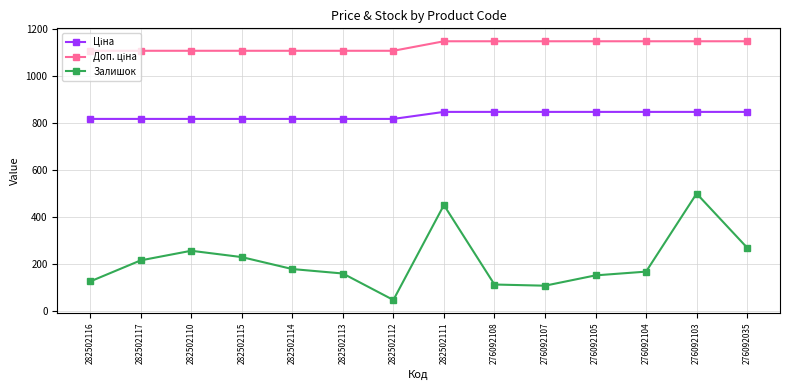

What is the difference between the maximum and minimum values in the Залишок series?

454.0